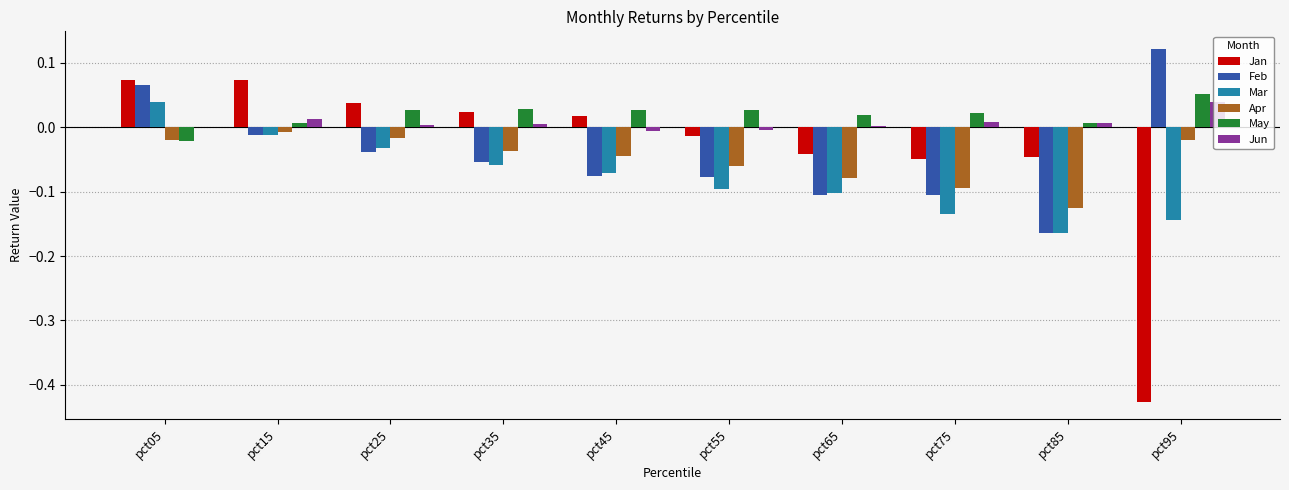

At which label is Feb closest to 0?

pct15